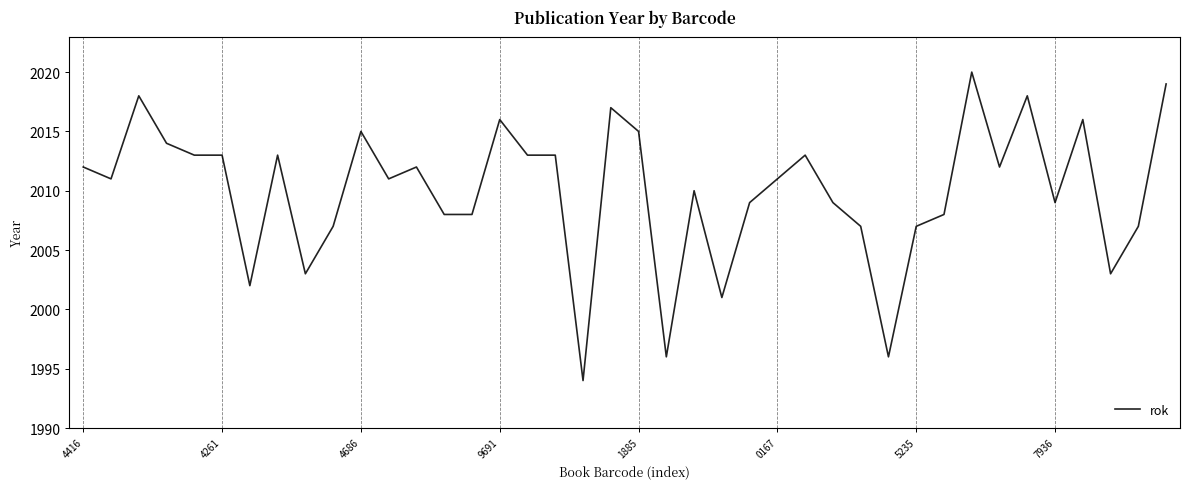

What is the greatest value displayed?

2020